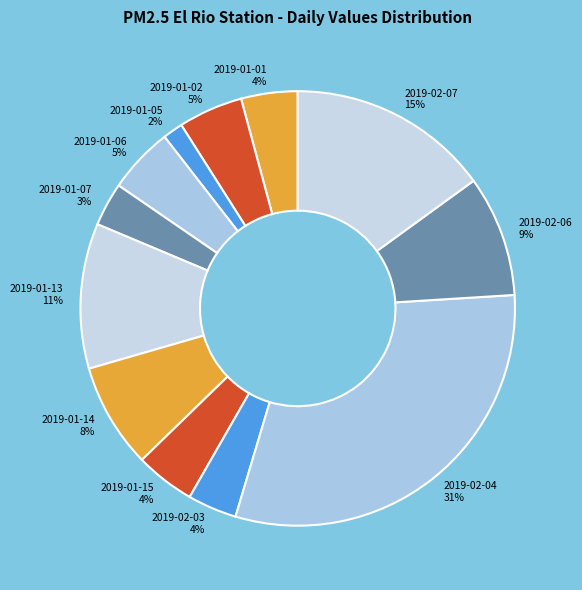

How many slices are in this pie chart?

12